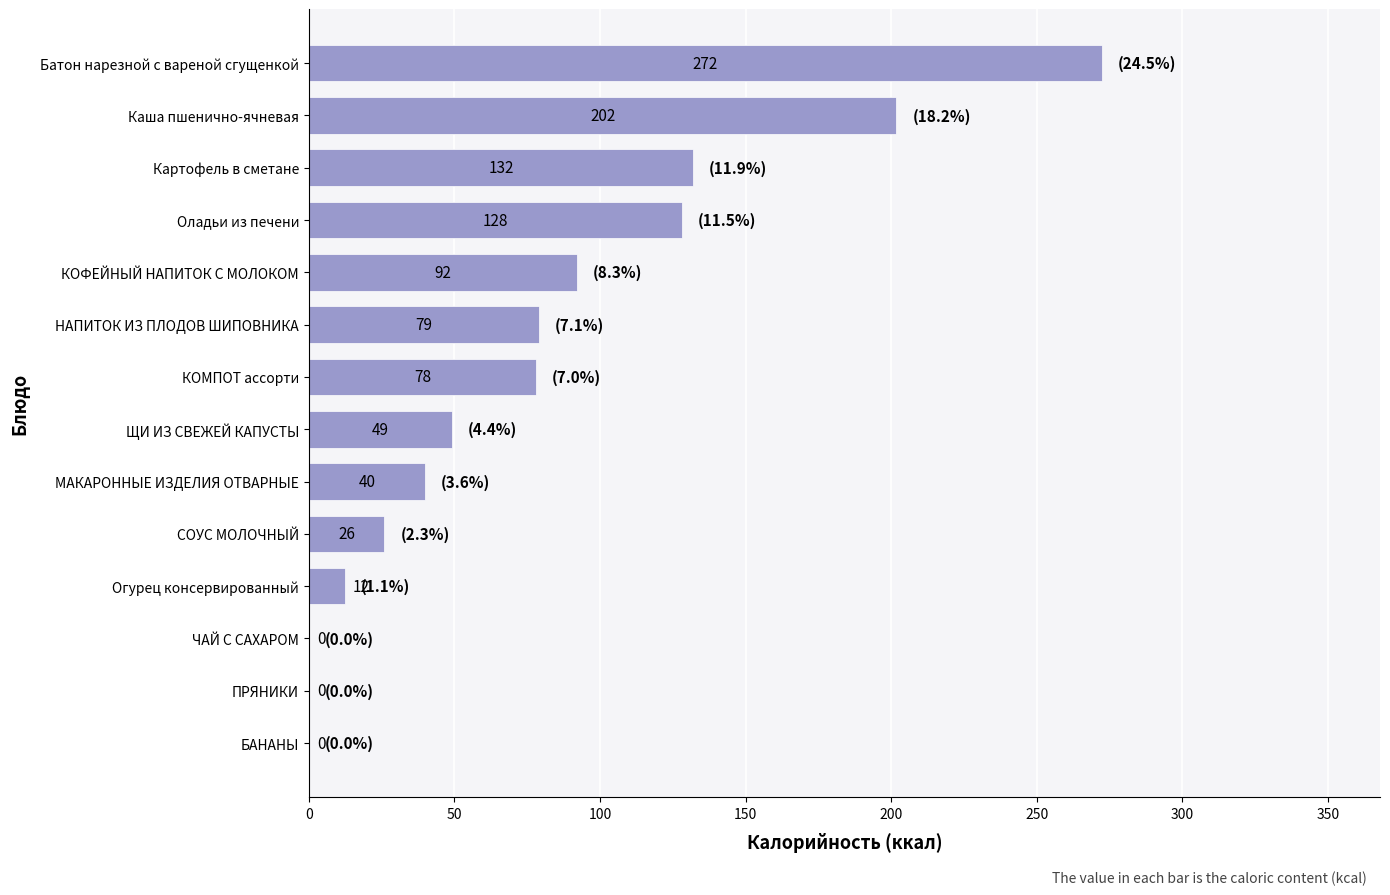

How many data points does each series have?

14